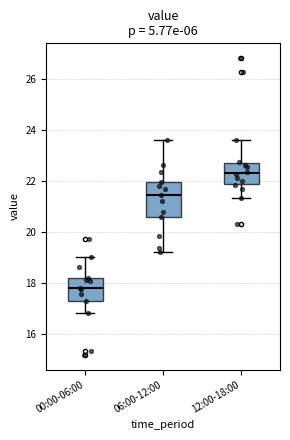

Where is the lower edge of the box for 06:00-12:00 on the y-axis? The values are not printed on the chart, so give them approximately, as read against the axis.

20.6